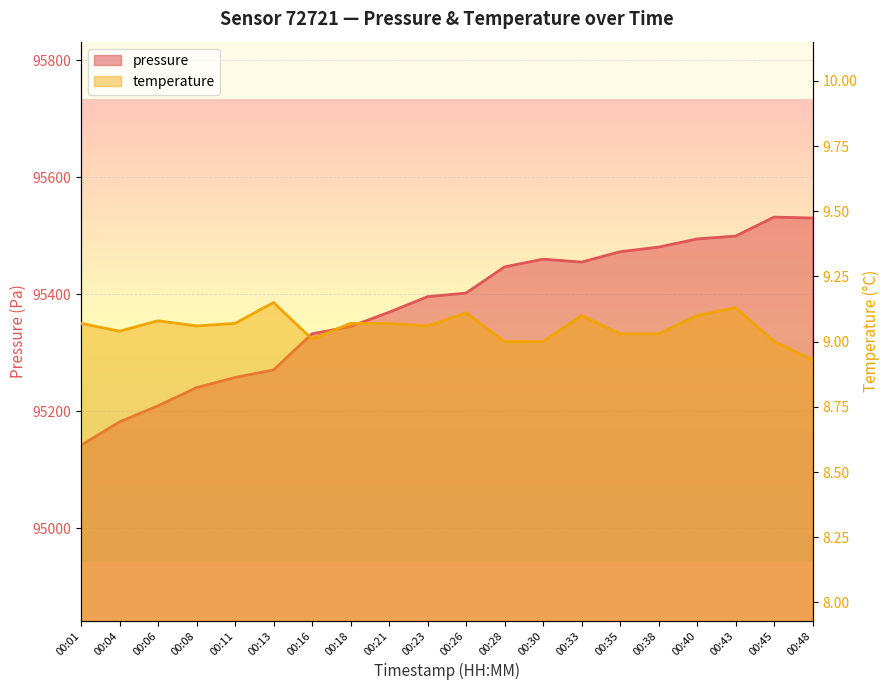

At which label does temperature reach its minimum?

00:48